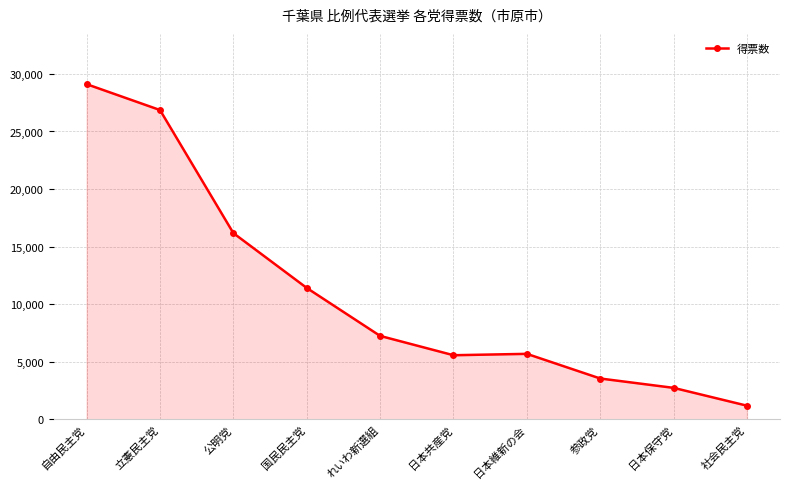

What is the smallest value displayed?

1185